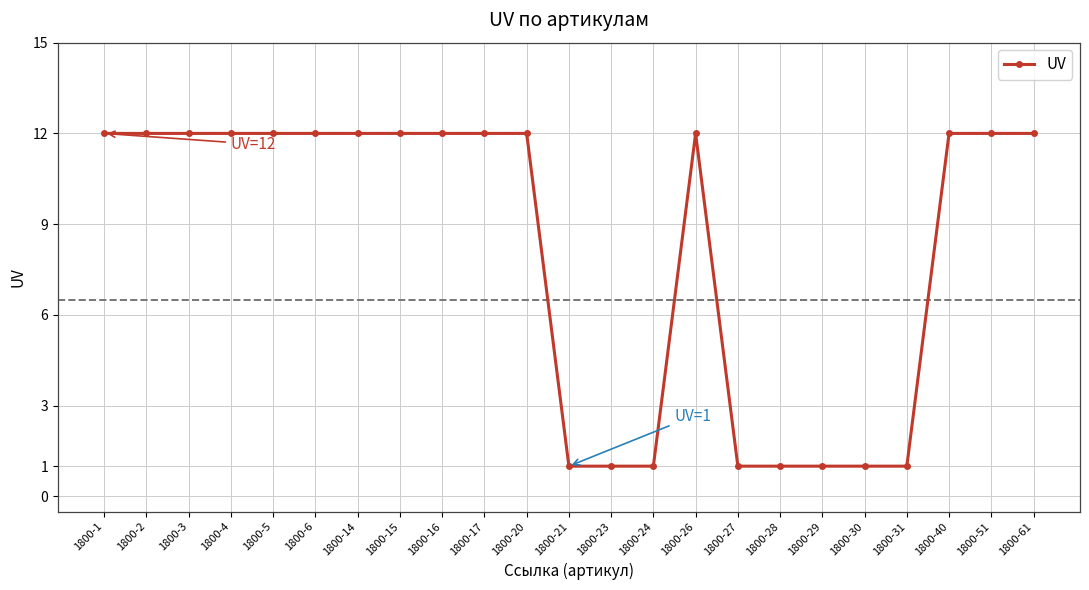

True or false: there are more than 0 points higher than both neighbors.

True